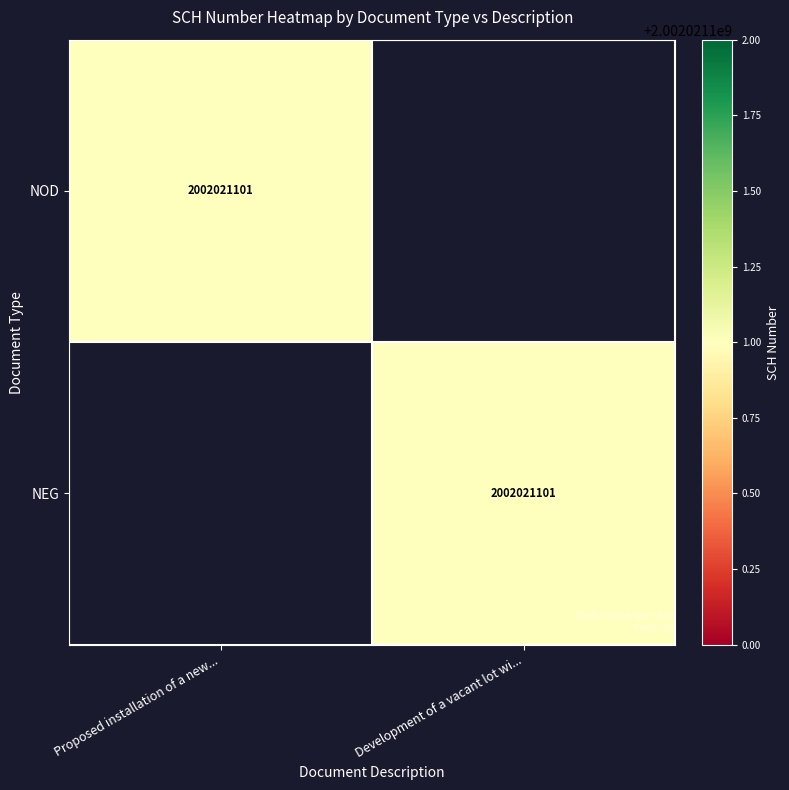

The value of NEG at Development of a vacant lot wi... is 2002021101. True or false?

True